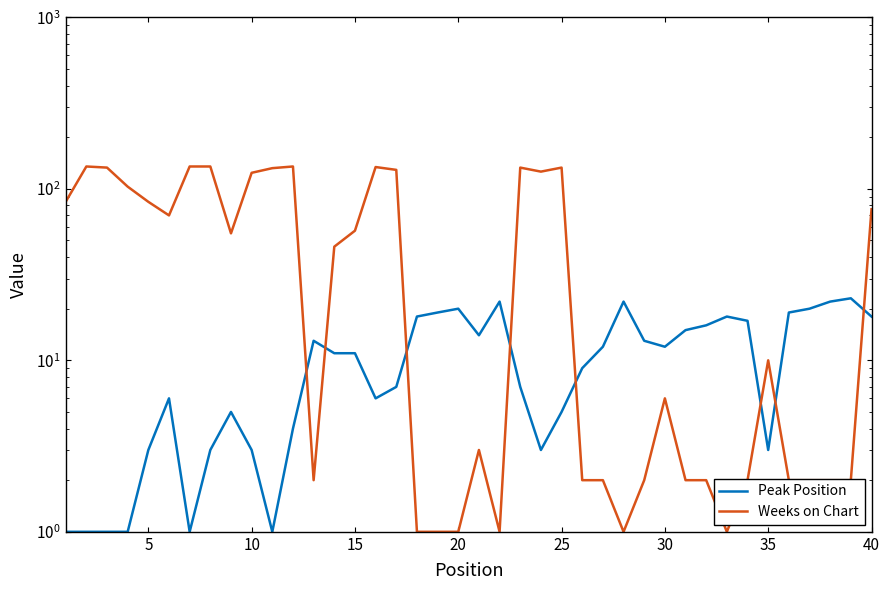

The Weeks on Chart series shows 1 at 25. True or false?

False